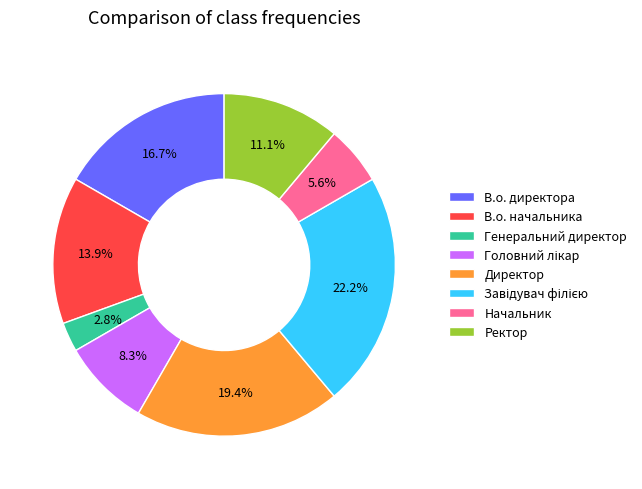

Is there a majority slice in this chart?

No